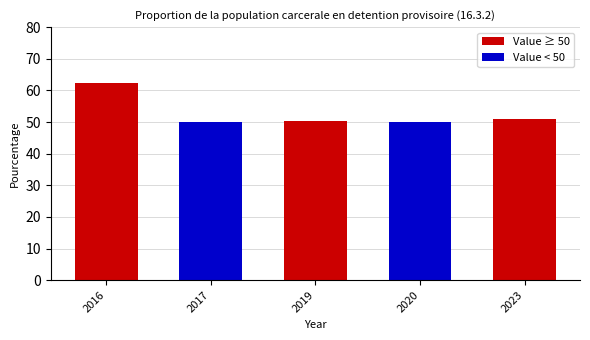

What is the maximum value shown in the chart?

62.3